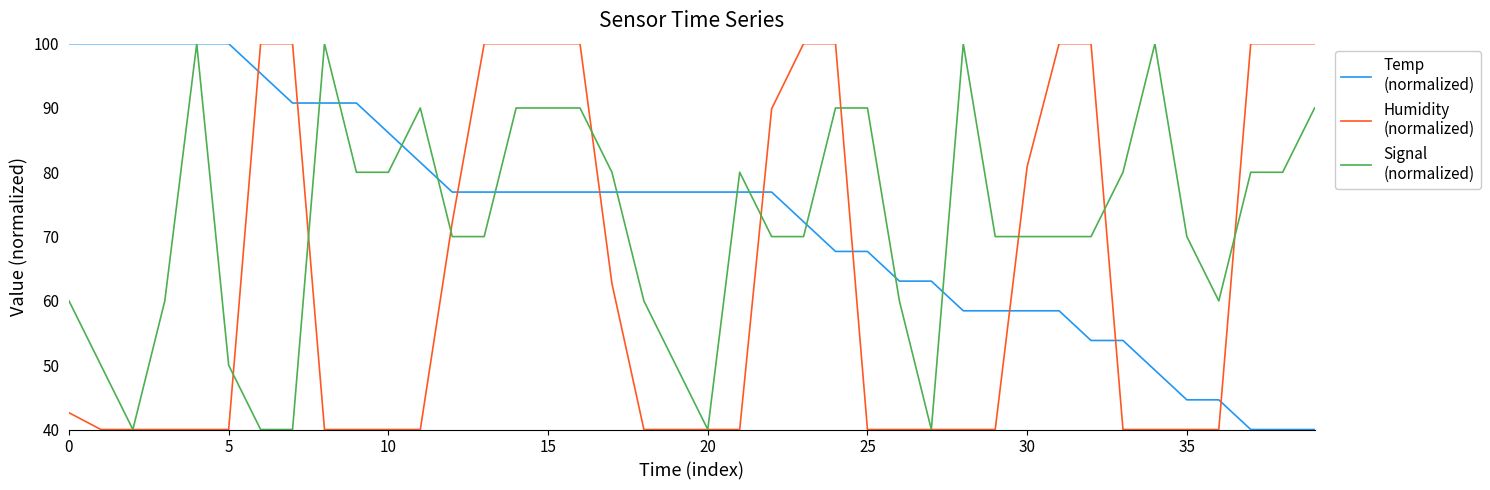

What is the smallest value displayed?

40.0